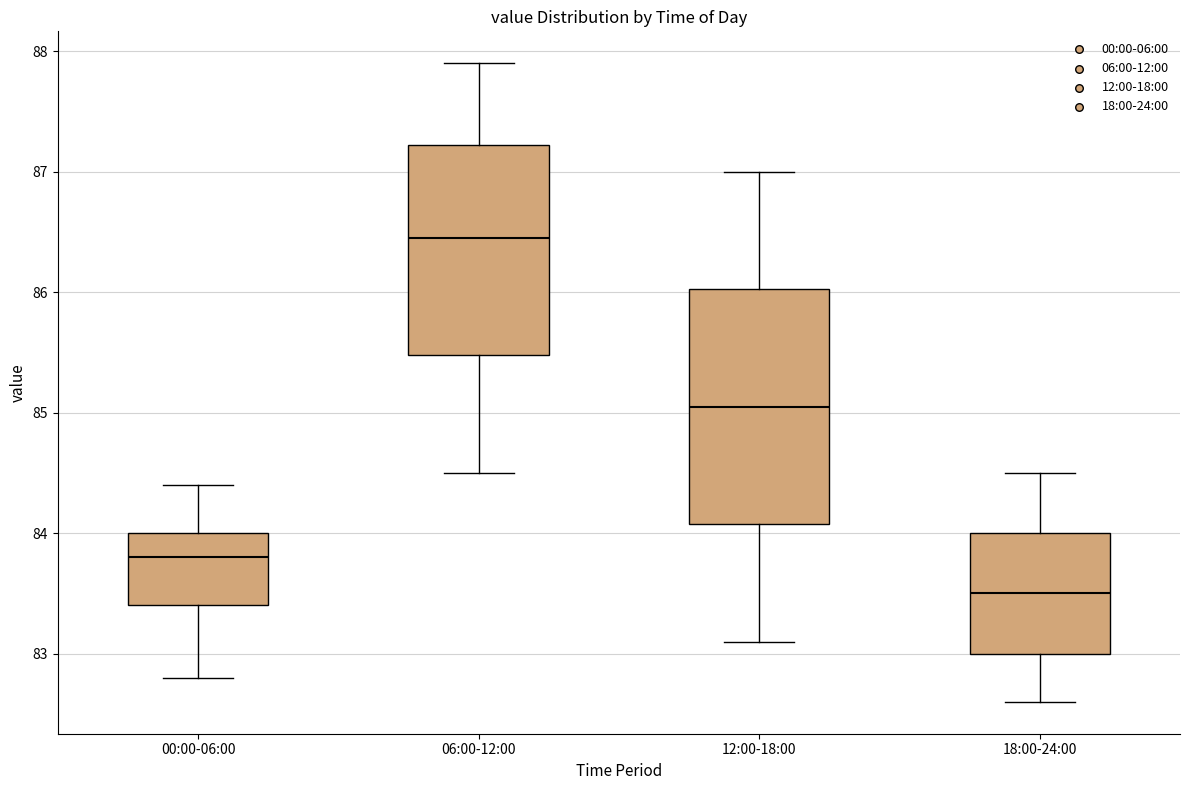

Reading left to right, transcribe this box plot: for each box, give where its median line is, the range the box spans, and where its two whiskers end, as read against the y-axis. The values are not printed on the chart, so give them approximately, as read against the axis.

00:00-06:00: median 83.8, box 83.4 to 84.0, whiskers 82.8 to 84.4
06:00-12:00: median 86.5, box 85.5 to 87.2, whiskers 84.5 to 87.9
12:00-18:00: median 85.1, box 84.1 to 86.0, whiskers 83.1 to 87.0
18:00-24:00: median 83.5, box 83.0 to 84.0, whiskers 82.6 to 84.5